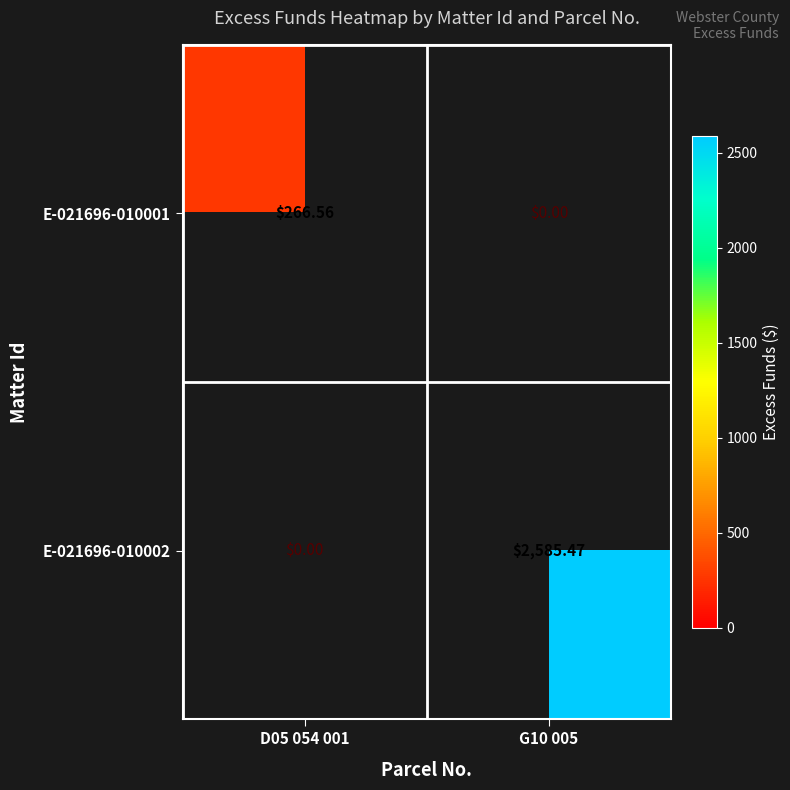

Is the value of E-021696-010001 at D05 054 001 greater than the value of E-021696-010002 at D05 054 001?

Yes